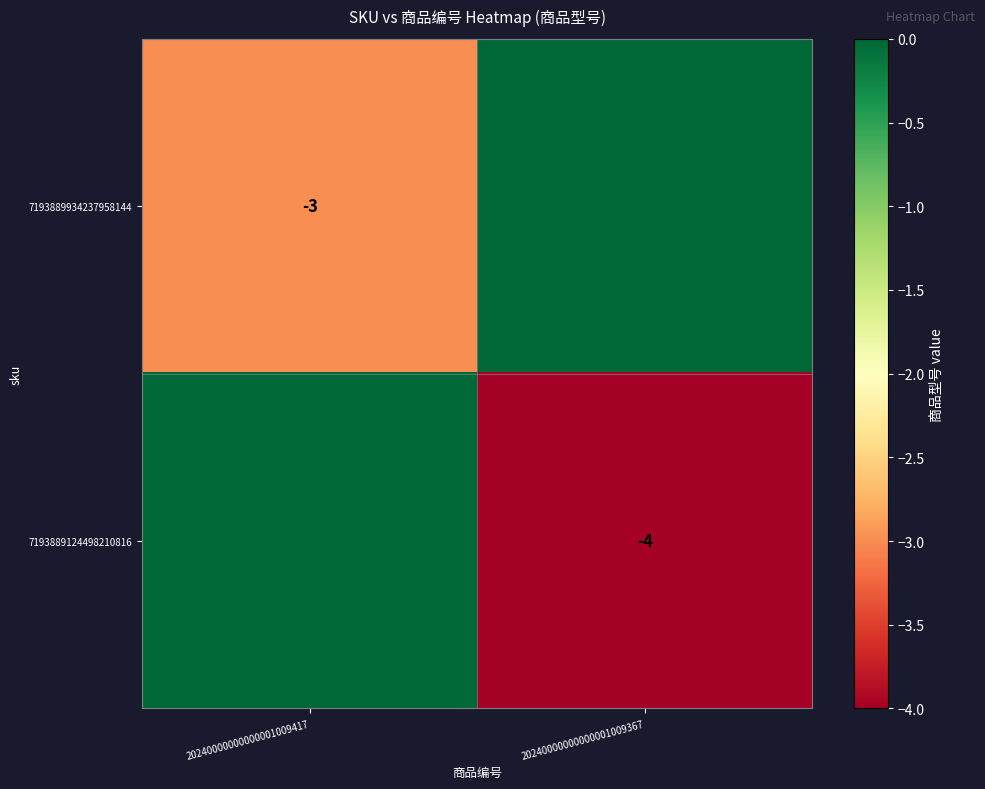

Is it true that 7193889124498210816 equals -4 at 20240000000000001009367?

True